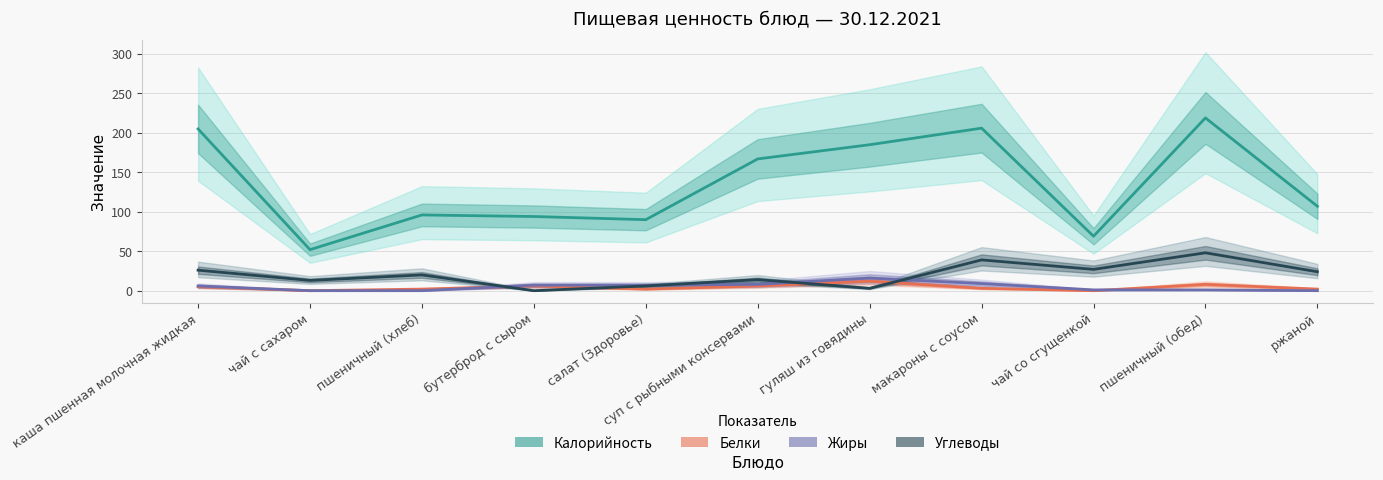

What is the sum of all Белки values?

46